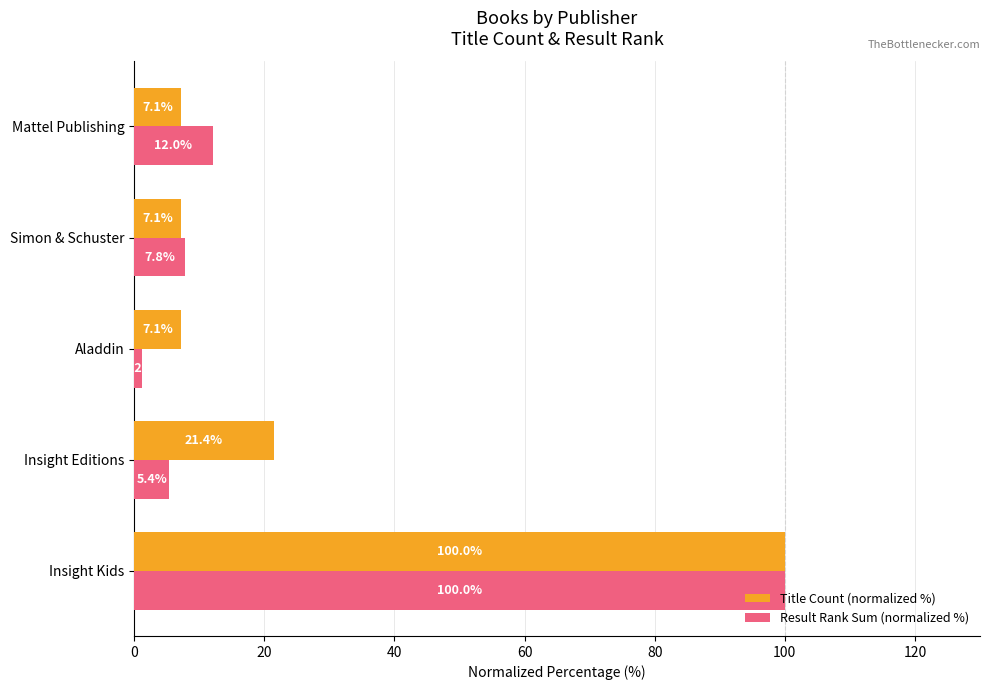

What is the difference between the maximum and minimum values in the Result Rank Sum (normalized %) series?

98.8